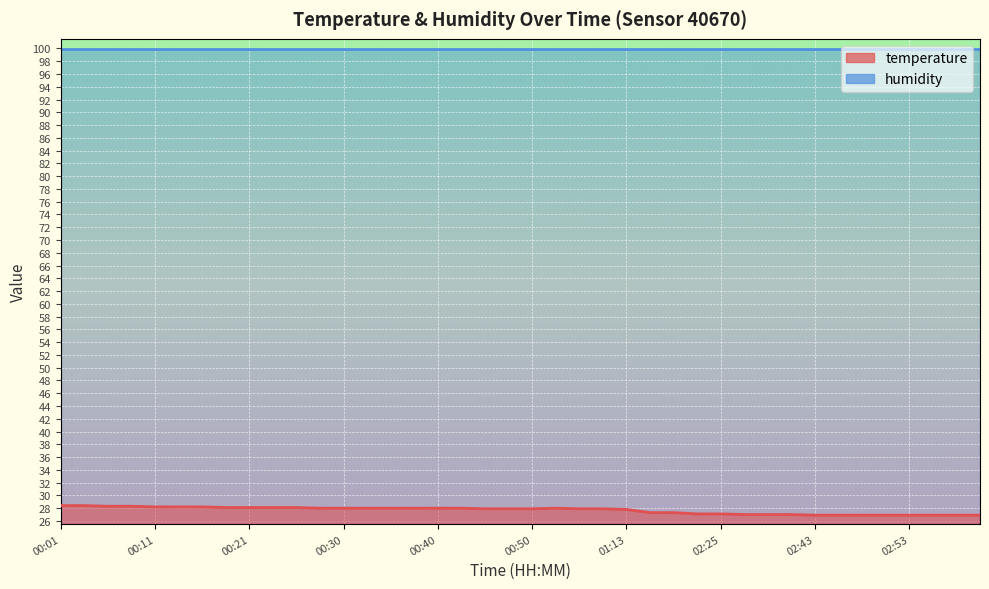

Where is the first local maximum?

00:52